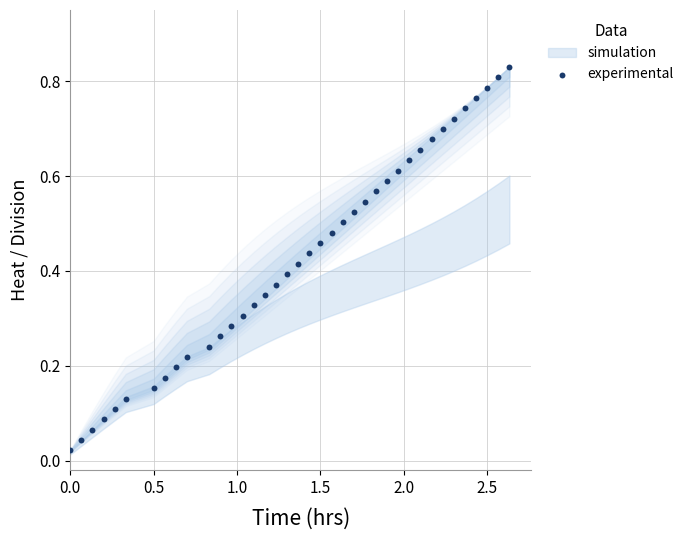

What is the range of X values (max minus min)?

2.6